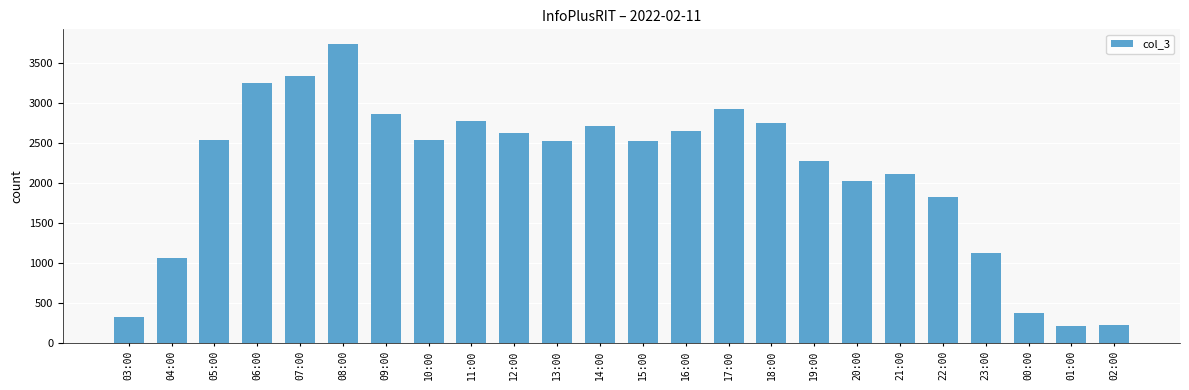

What is the approximate value at 09:00, to the nearest 50?

2850